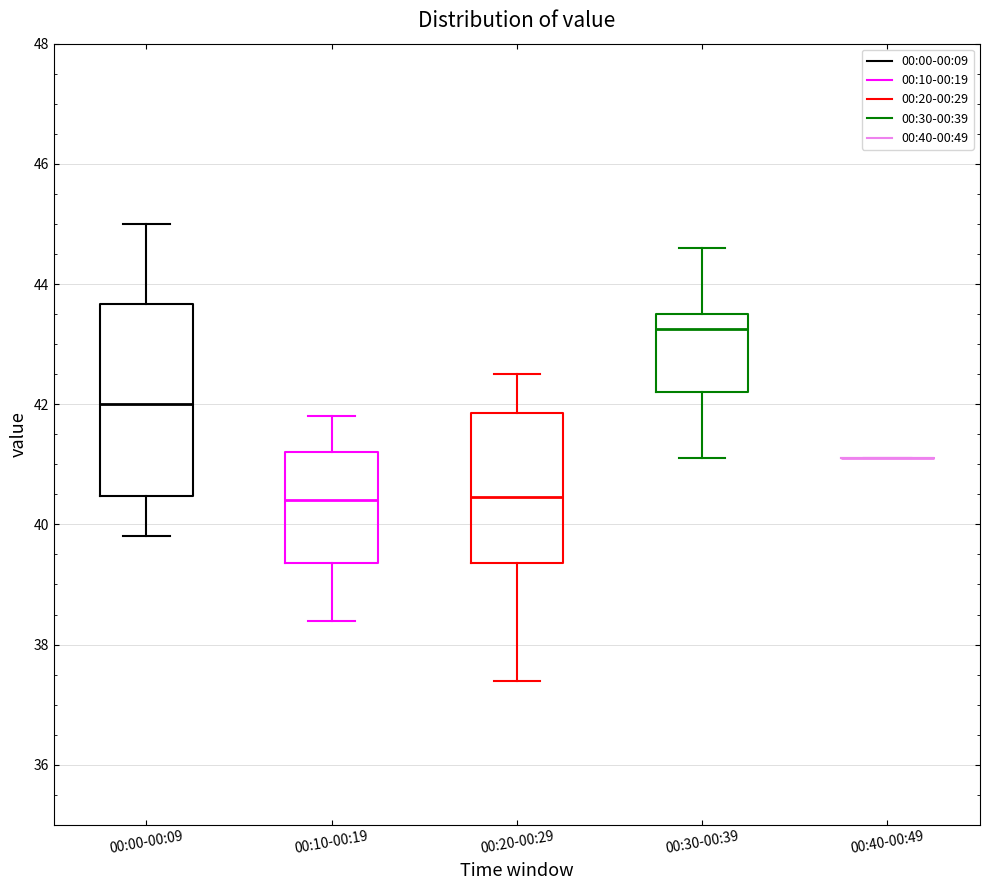

Where is the lower edge of the box for 00:10-00:19 on the y-axis? The values are not printed on the chart, so give them approximately, as read against the axis.

39.4